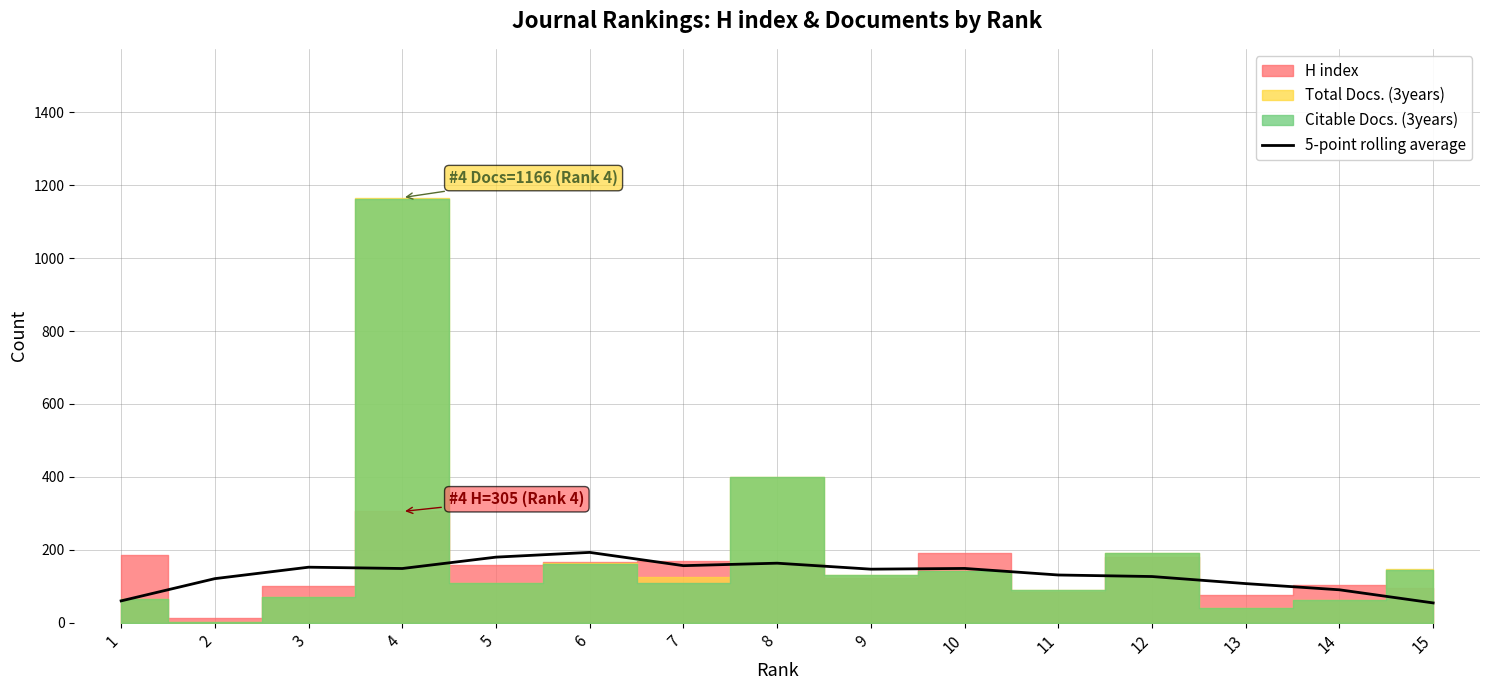

The value of 5-point rolling average at 1 is 59.8. True or false?

True